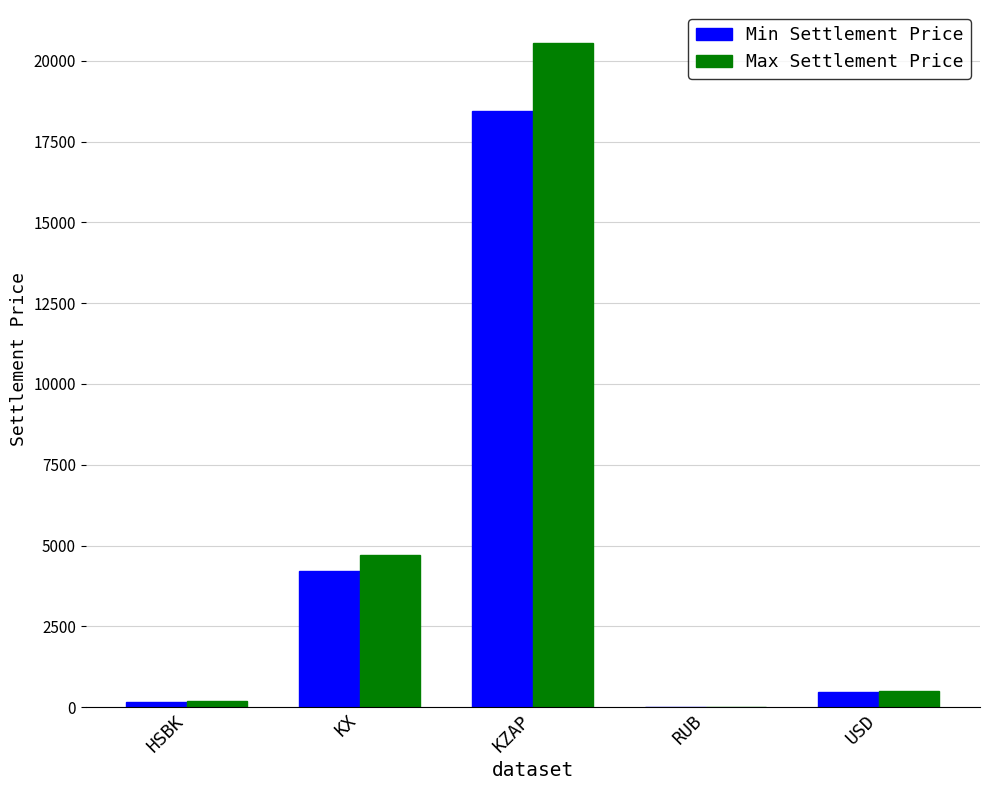

At which category is the sum across all series the highest?

KZAP